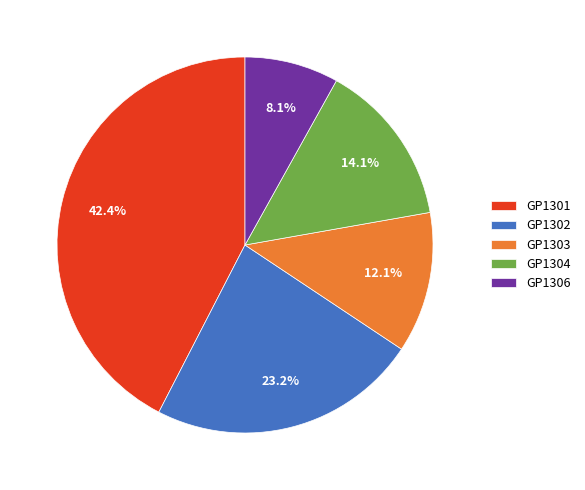

Is it true that GP1304 is 1% of the pie?

False